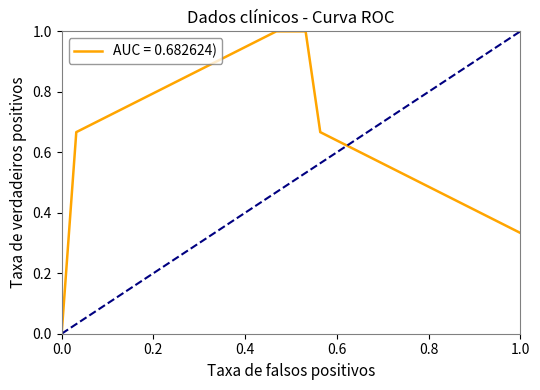

Does the chart display data point markers on the line(s)?

No